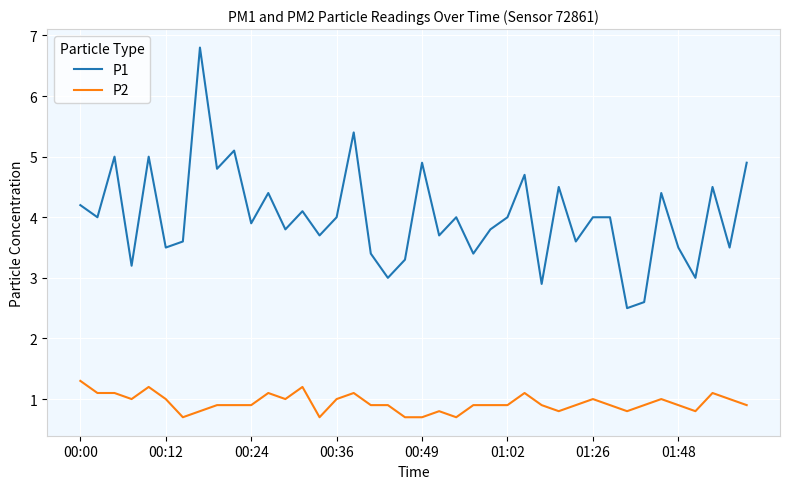

What is the greatest value displayed?

6.8